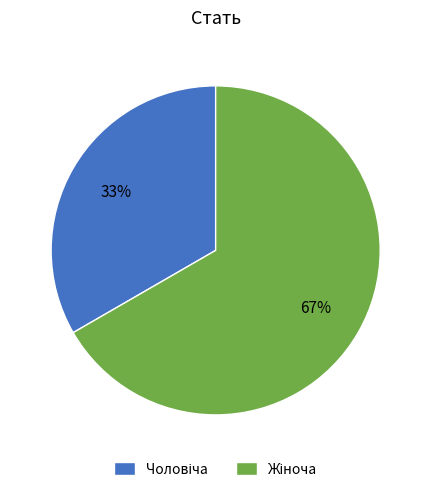

Is there any slice that represents more than half of the pie?

Yes